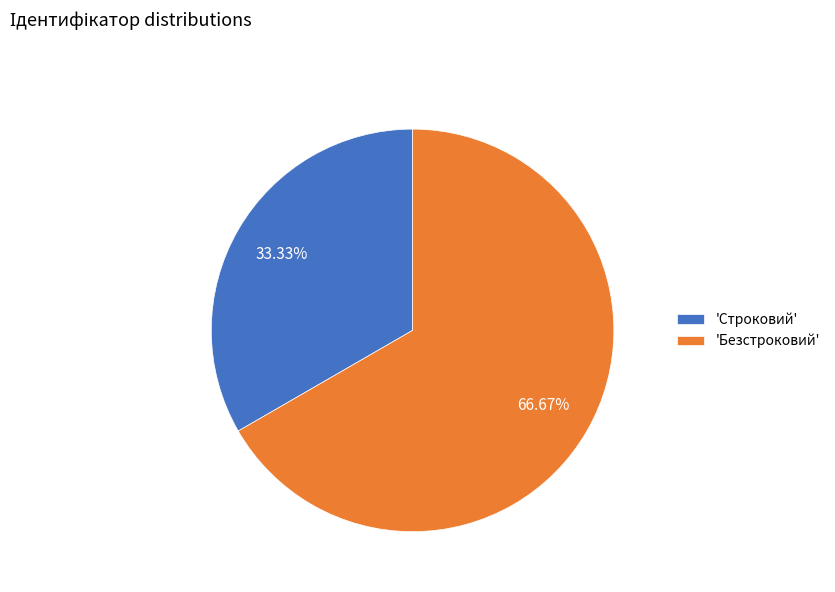

Rank the categories by value from highest to lowest.

'Безстроковий', 'Строковий'